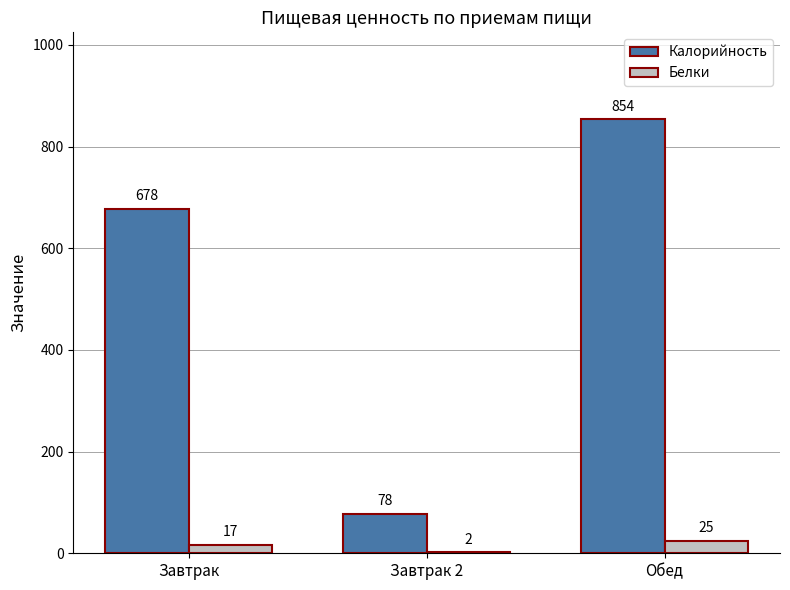

What value does the Белки series have at Завтрак?

17